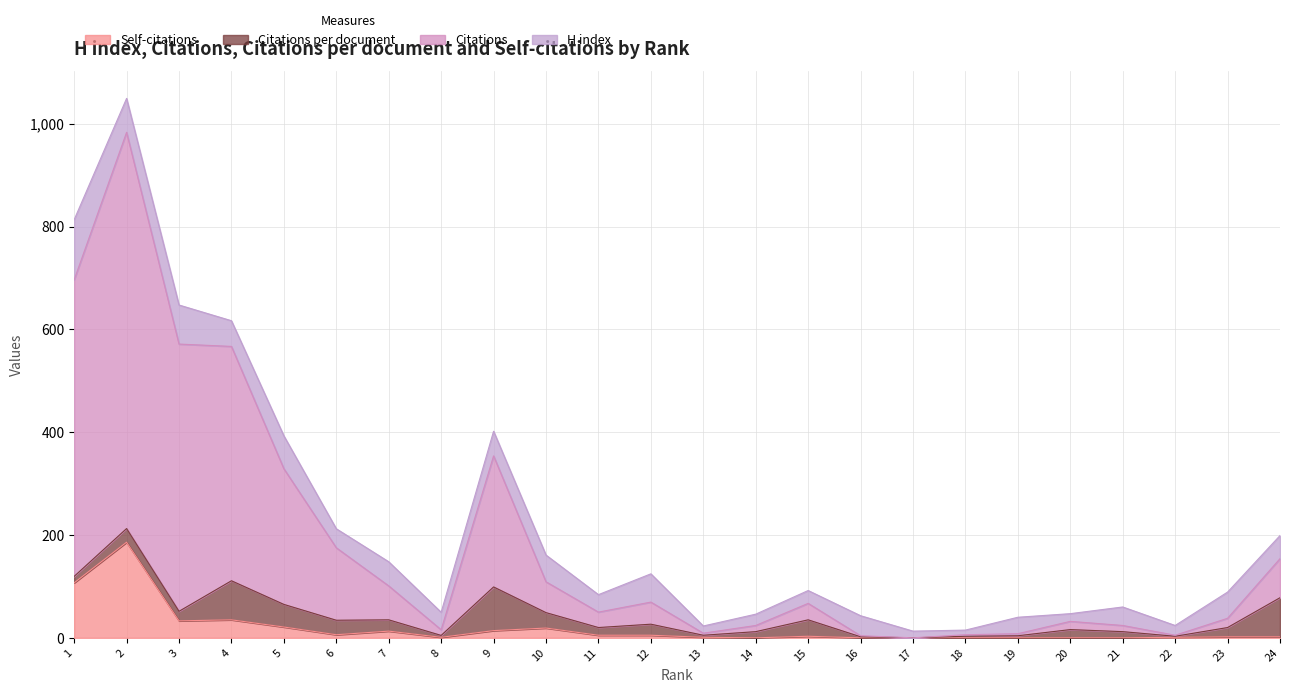

What is the highest value of the Self-citations series?

186.0